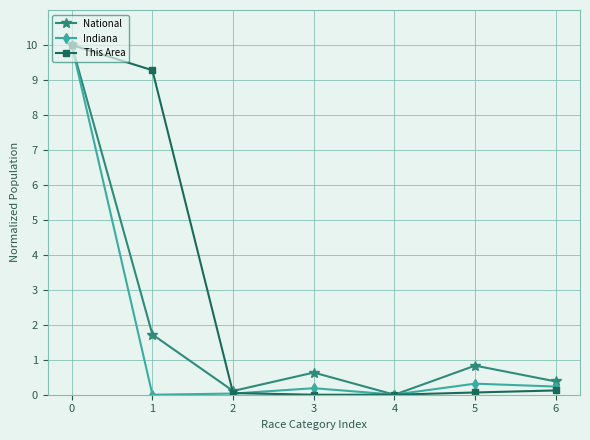

Where is the first local maximum for Indiana?

3